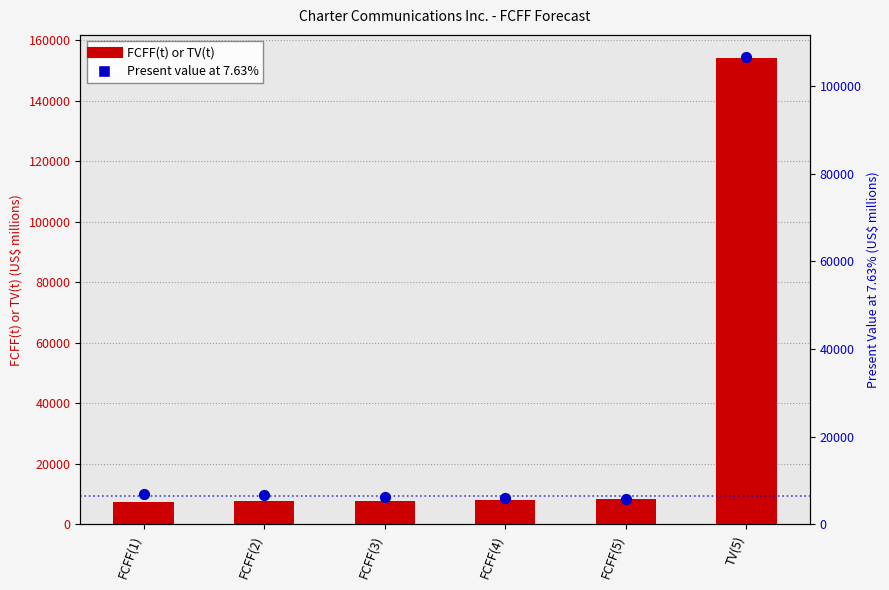

Which series reaches the maximum Y coordinate?

FCFF(t) or TV(t)